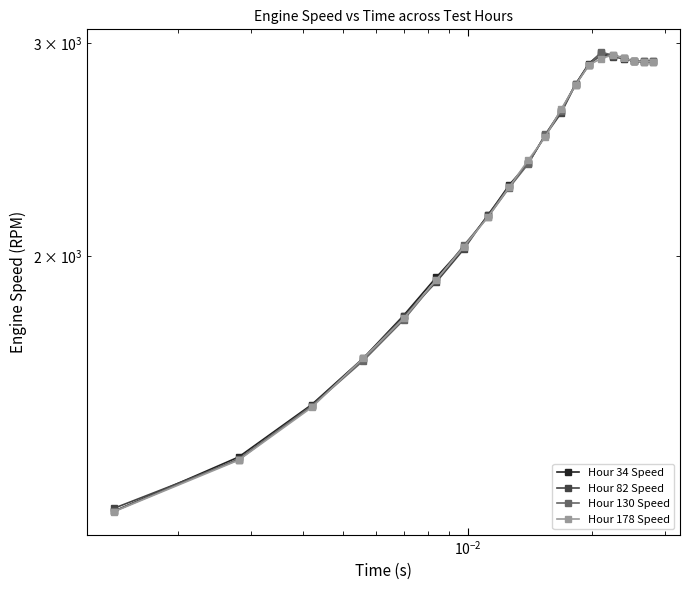

At how many categories does at least one series exceed 2740?

8